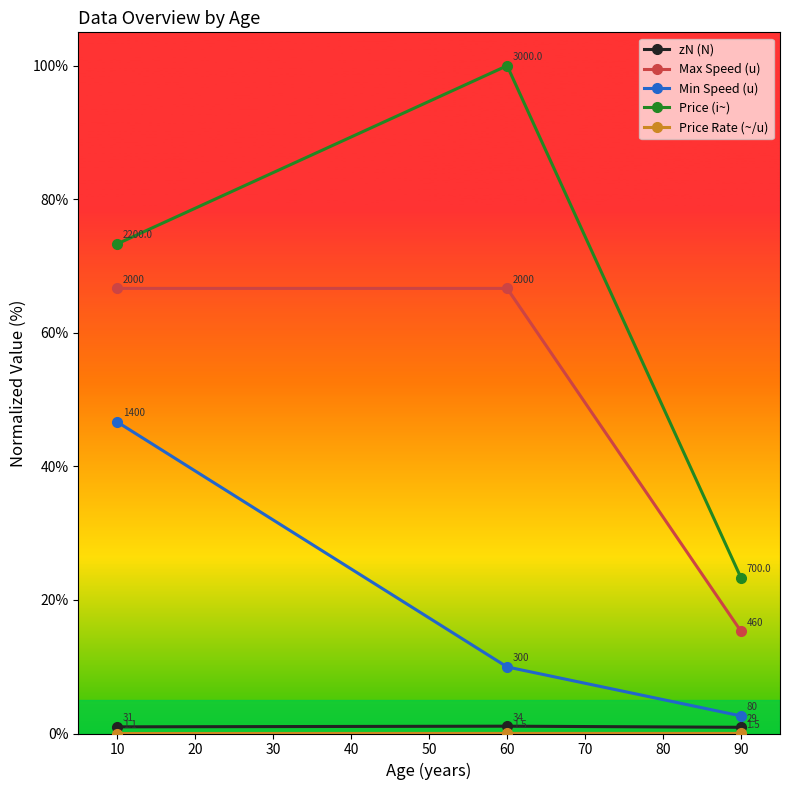

True or false: Max Speed (u) has a value of 21.3 at 10.

False